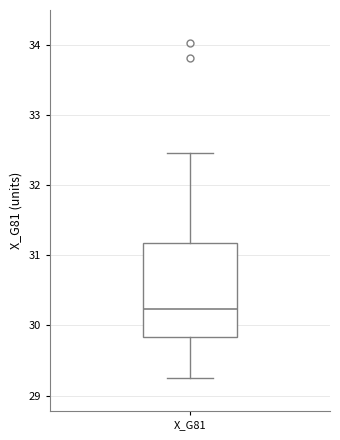

Where does the lower whisker of the box for X_G81 end on the y-axis? The values are not printed on the chart, so give them approximately, as read against the axis.

29.3